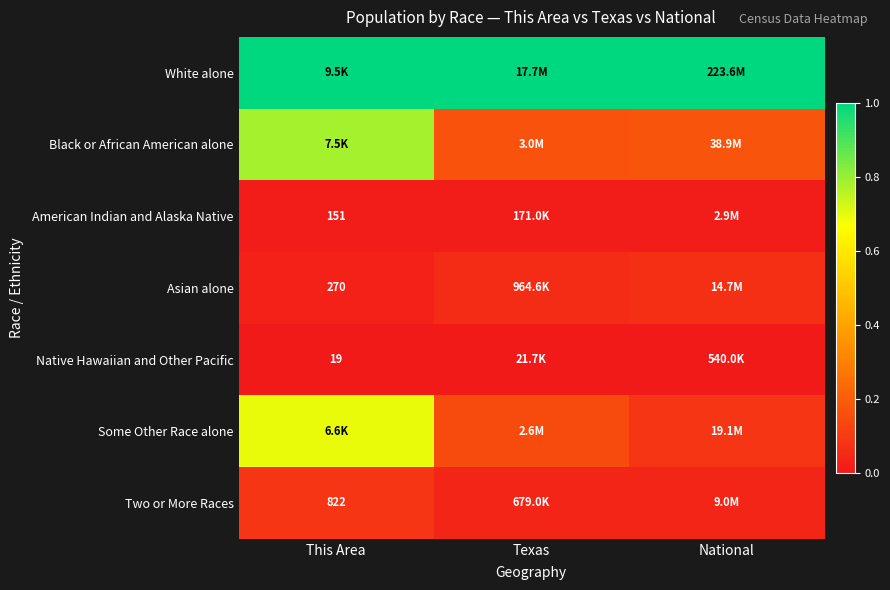

Is the value of Black or African American alone at Texas greater than the value of Asian alone at Texas?

Yes